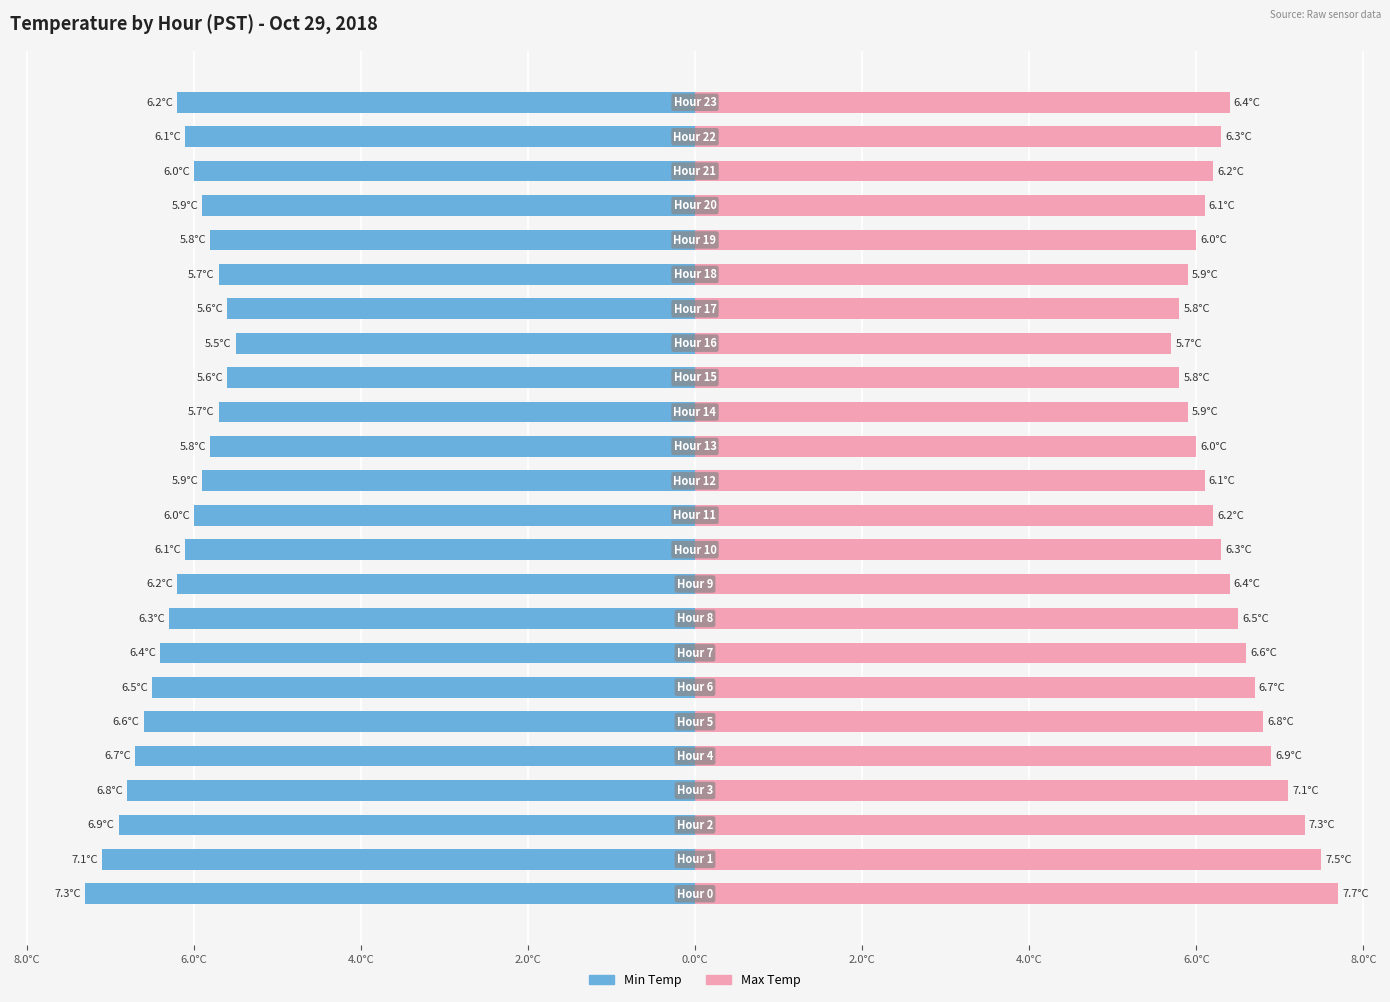

Which has a higher value, 6.0°C or 2.0°C?

6.0°C